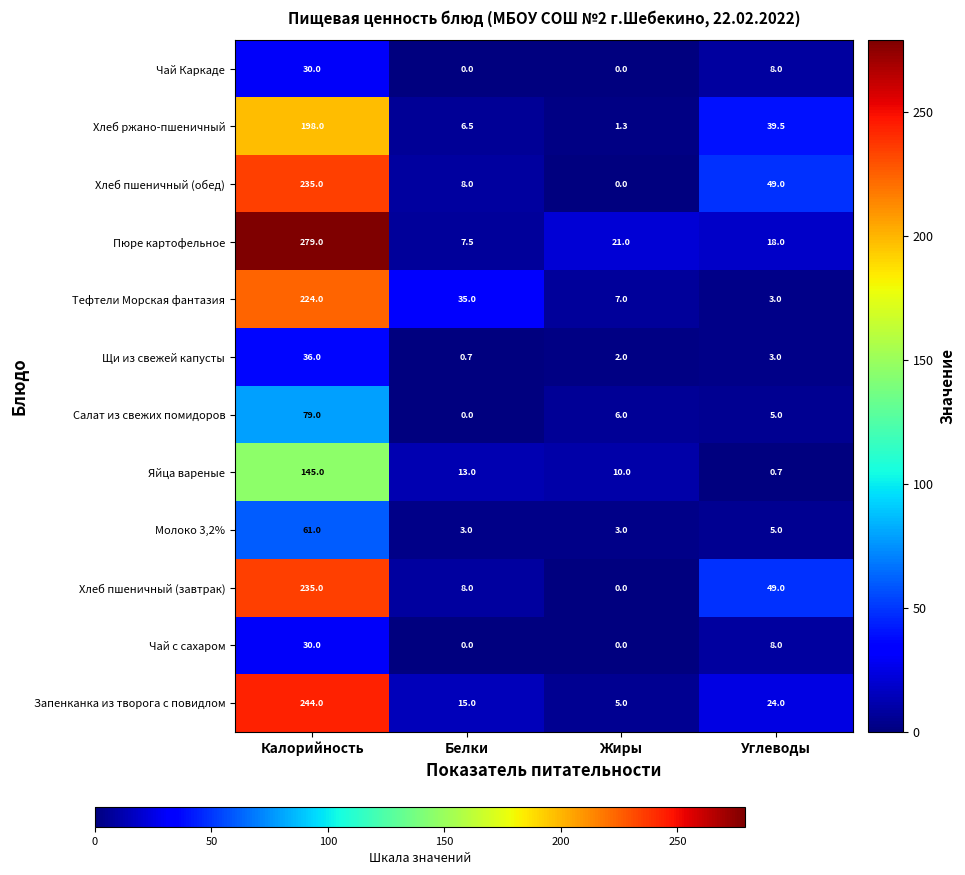

What is the difference between the highest and lowest values at Белки?

35.0